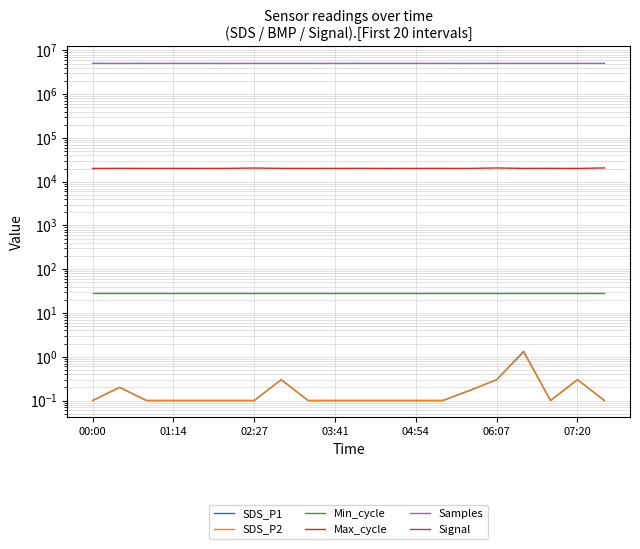

What is the difference between the Max_cycle values at 18 and 10?

62.0